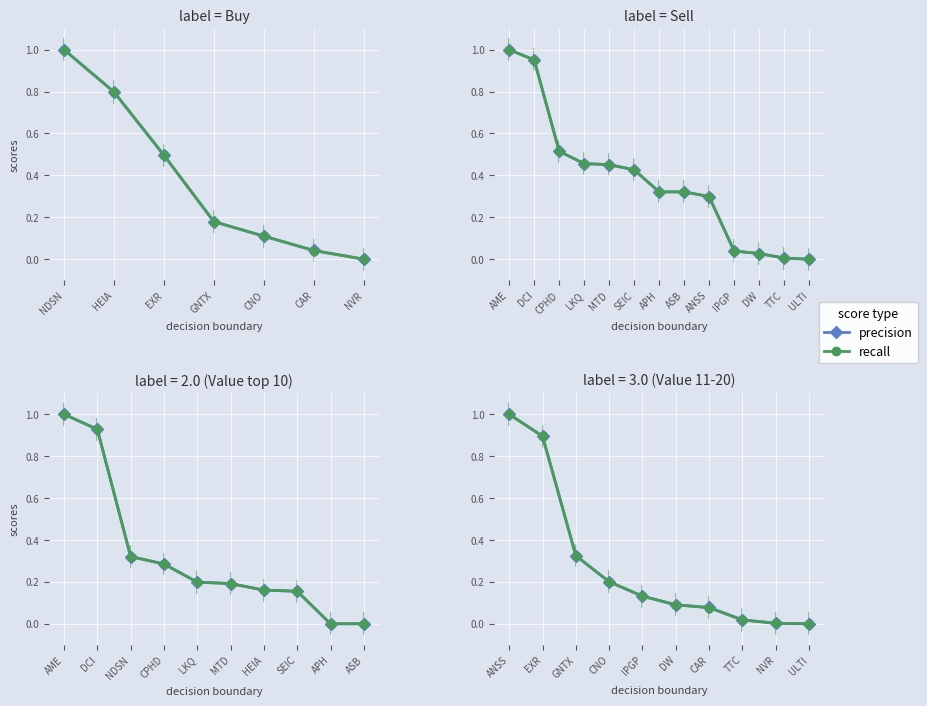

What is the maximum value for precision?

1.0